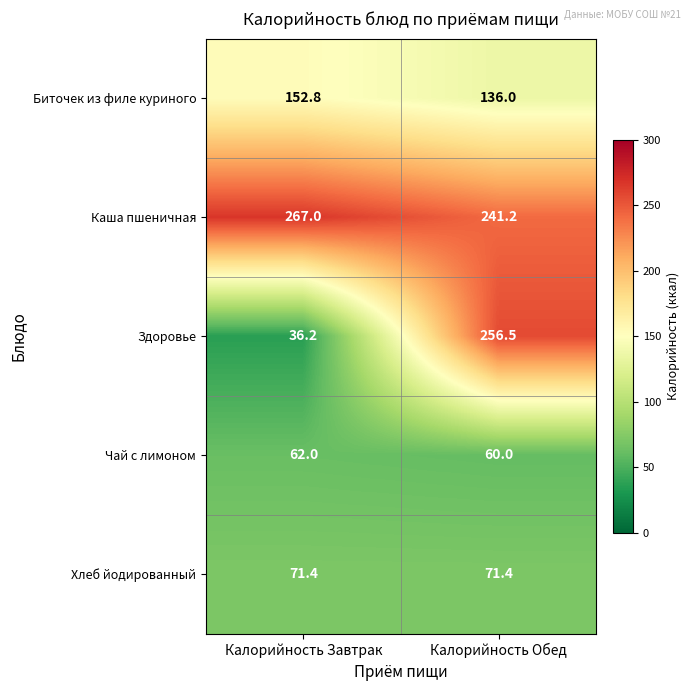

Between Калорийность Завтрак and Калорийность Обед, which series saw the biggest shift?

Здоровье